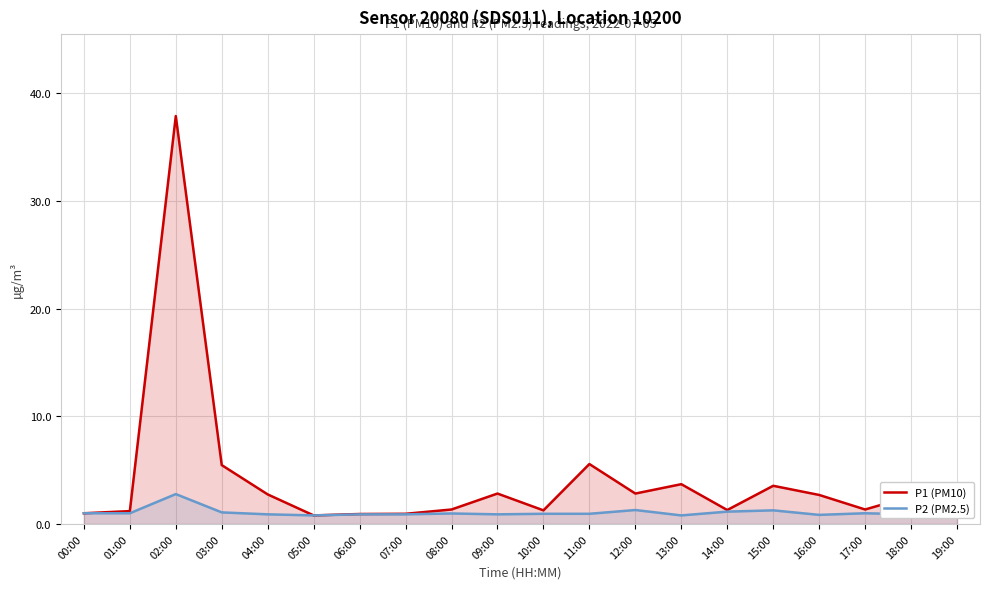

Is it true that P2 (PM2.5) equals 0.9 at 04:00?

True